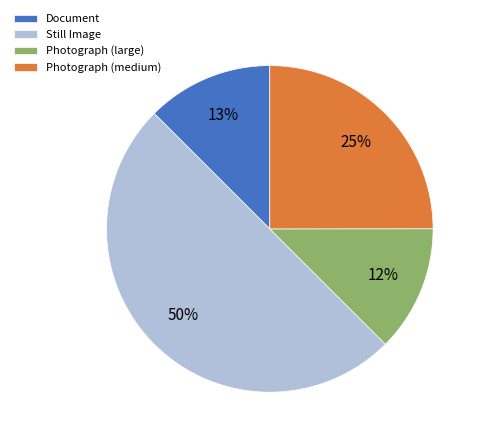

Count the number of slices in the pie.

4